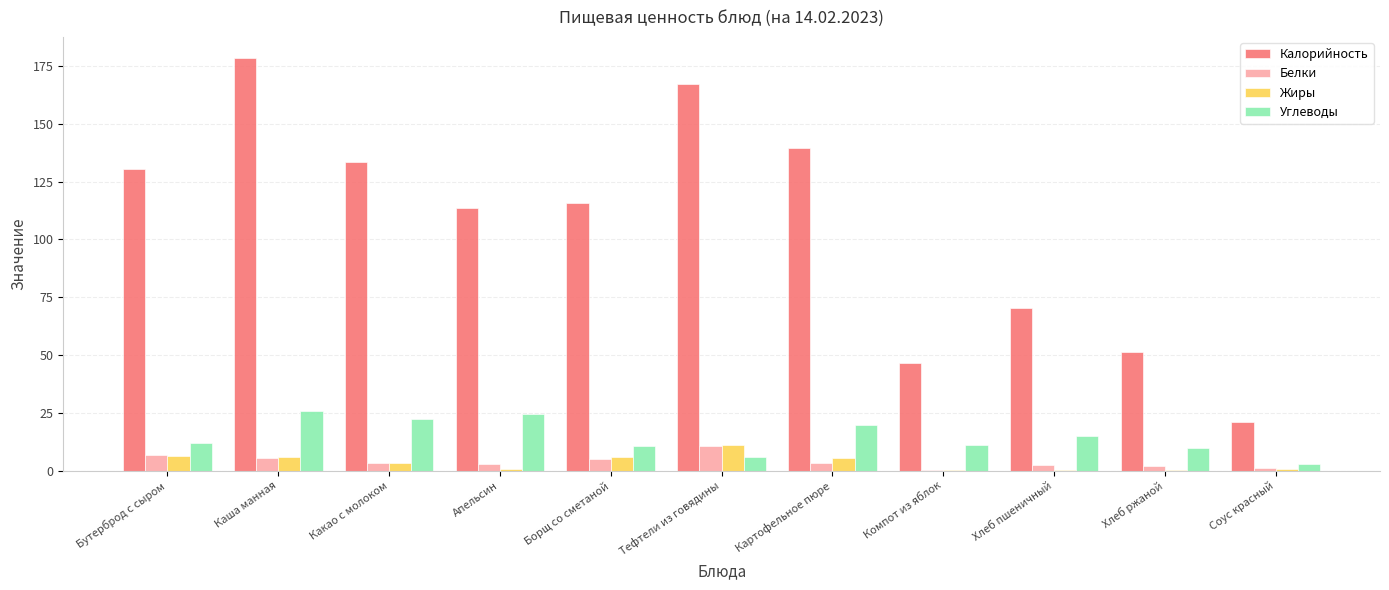

Between Апельсин and Хлеб пшеничный, which series saw the biggest shift?

Калорийность